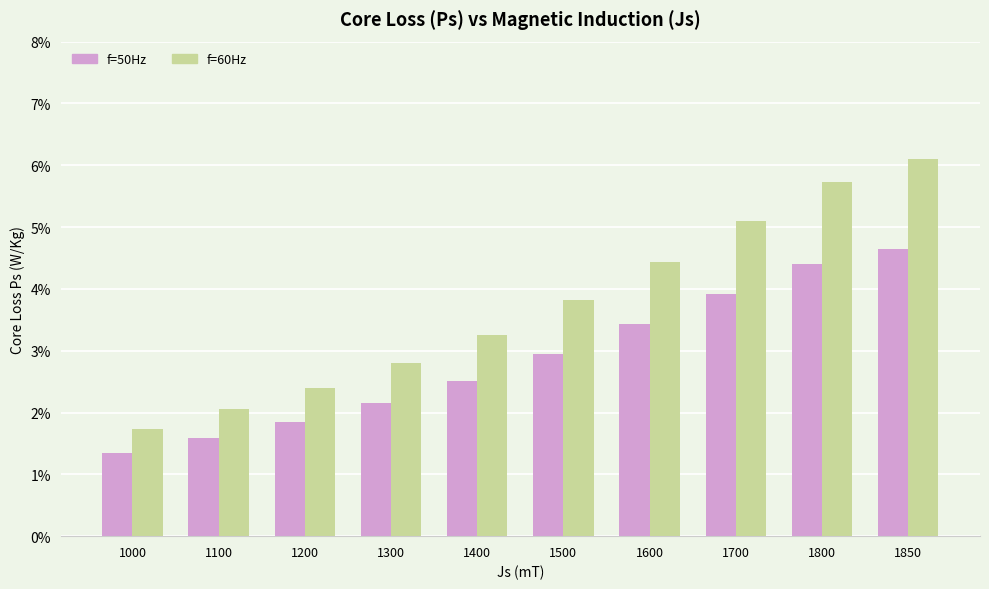

What is the average value of the f=60Hz series?

3.7